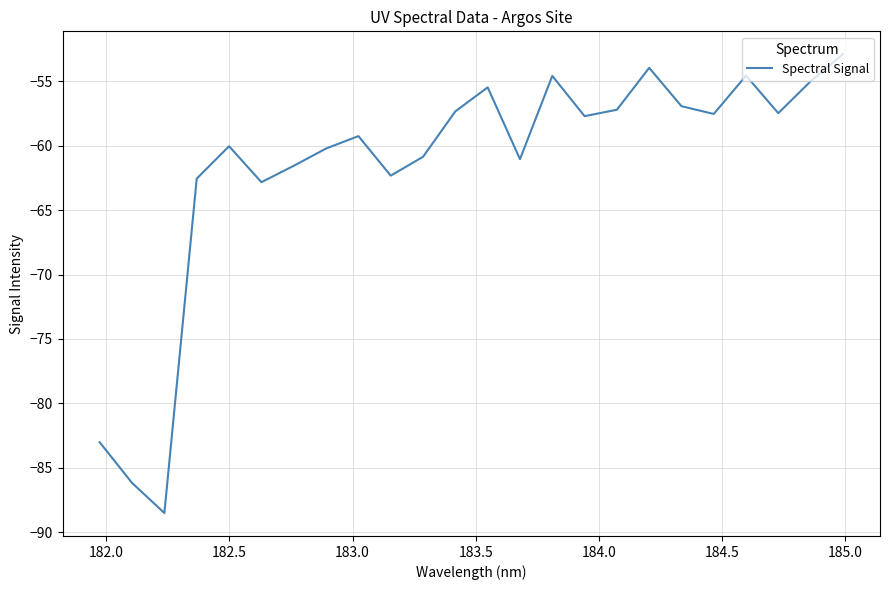

What is the smallest value displayed?

-88.5